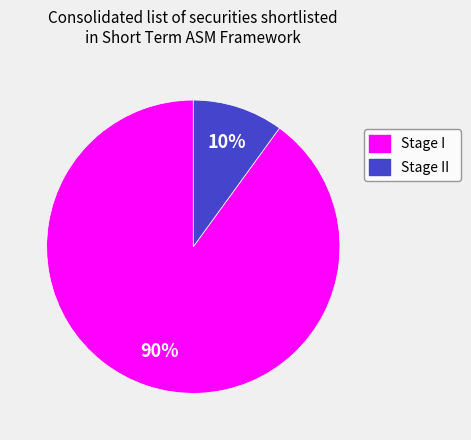

Is there any slice that represents more than half of the pie?

Yes